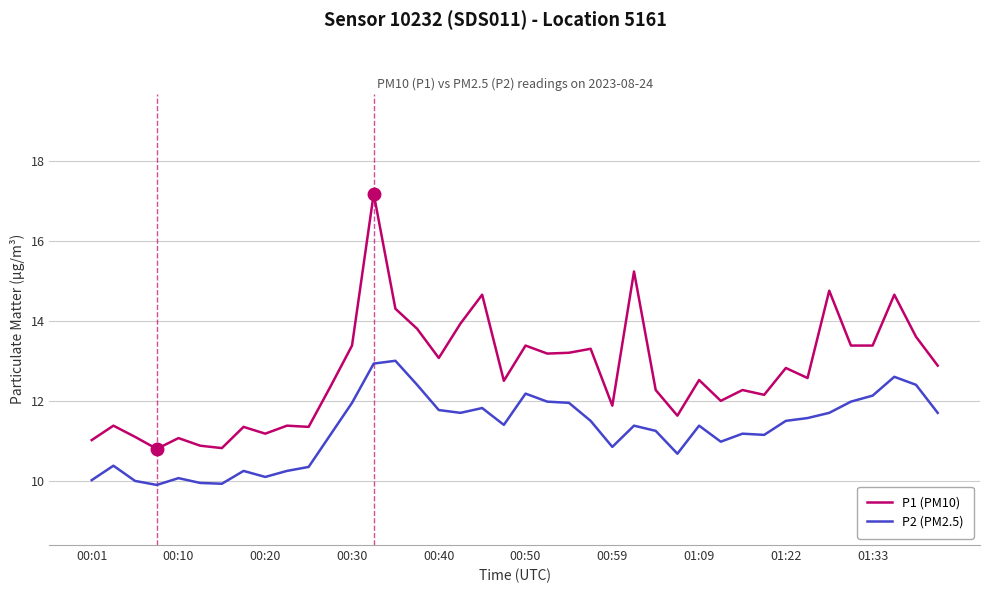

What is the minimum value shown in the chart?

9.9